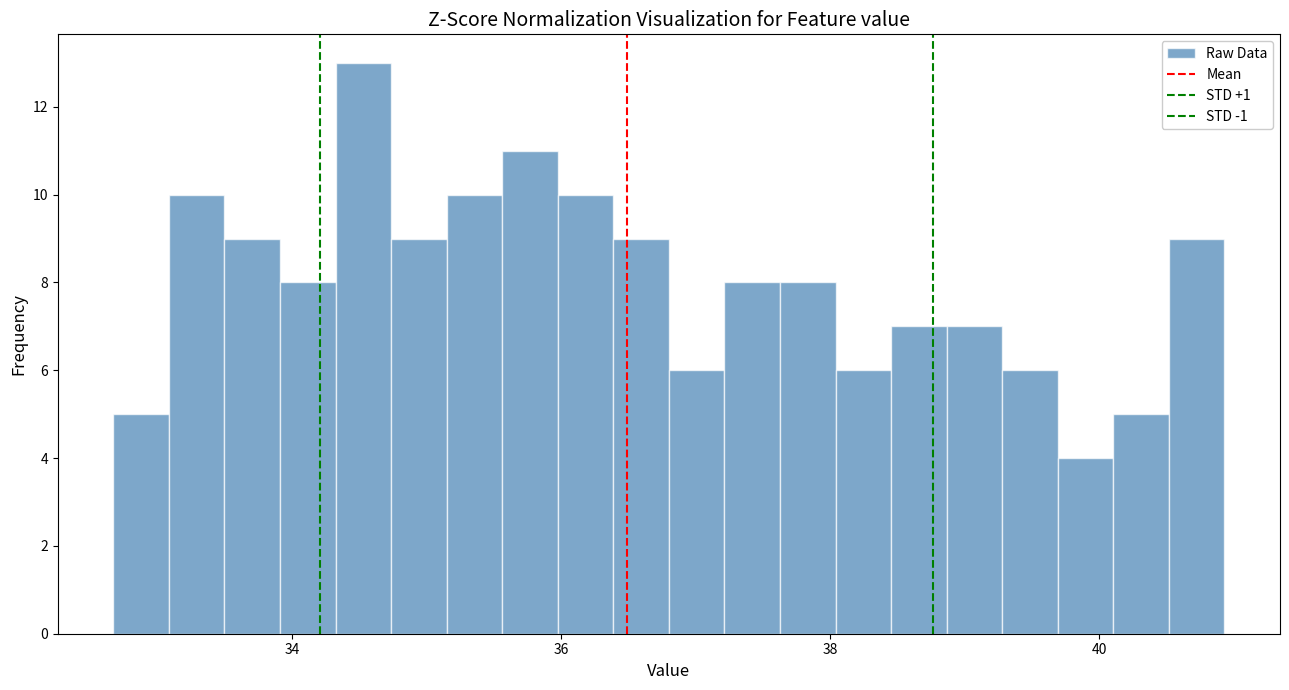

Around what value on the x-axis is the tallest bar? Give the approximate position of its centre, as read against the axis.

34.6